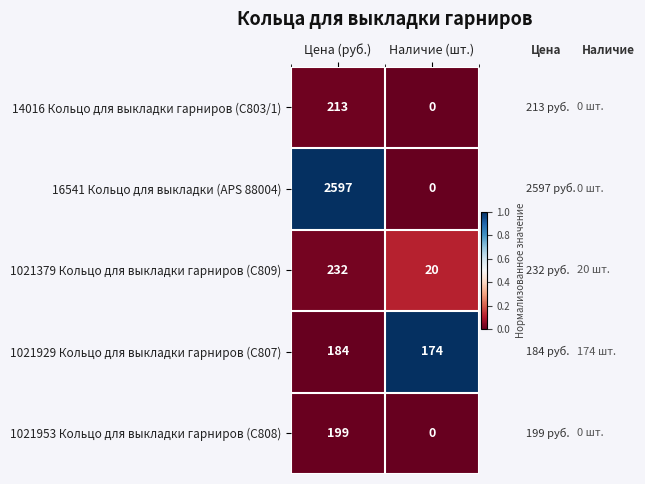

Reading right to left, list all the values displayed in this chart.

14016 Кольцо для выкладки гарниров (C803/1): 0	213
16541 Кольцо для выкладки (APS 88004): 0	2597
1021379 Кольцо для выкладки гарниров (C809): 20	232
1021929 Кольцо для выкладки гарниров (C807): 174	184
1021953 Кольцо для выкладки гарниров (C808): 0	199